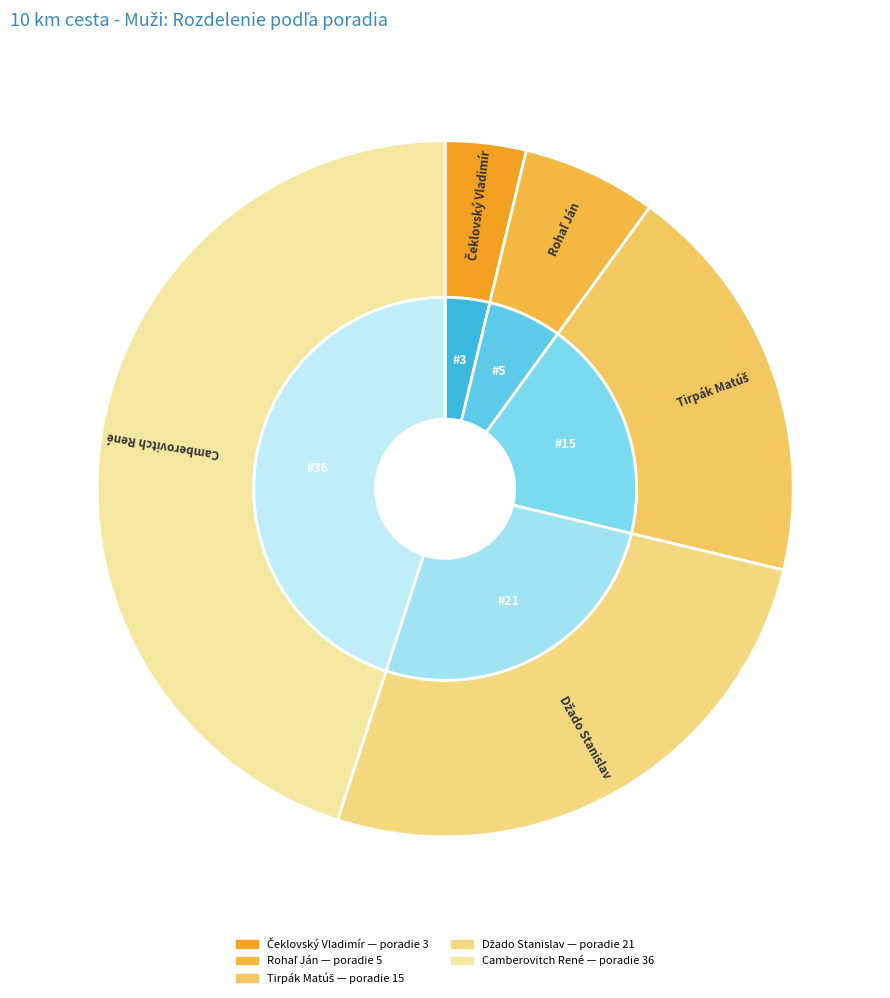

Approximately how many times larger is the value at Camberovitch René compared to Čeklovský Vladimír?

12.0